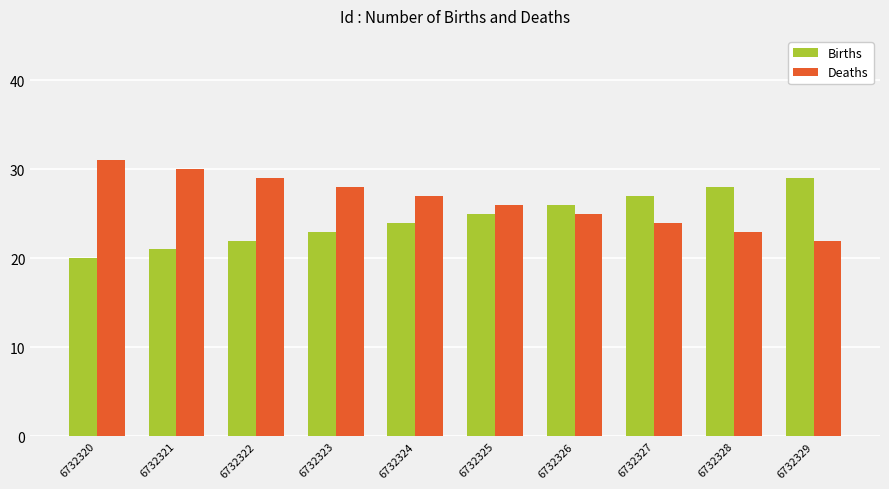

Rank the categories by Deaths value from lowest to highest.

6732329, 6732328, 6732327, 6732326, 6732325, 6732324, 6732323, 6732322, 6732321, 6732320